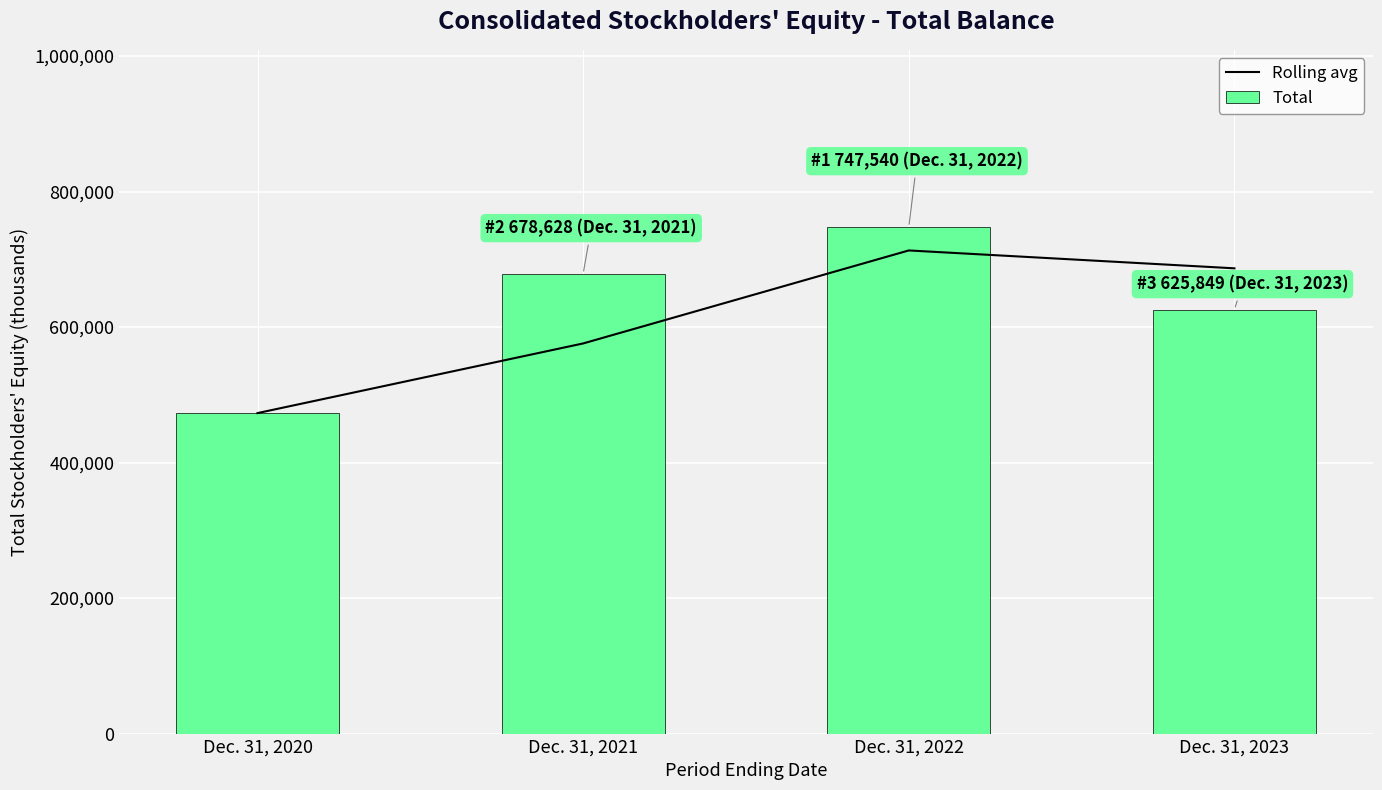

Reading right to left, list all the values displayed in this chart.

Rolling avg: Dec. 31, 2023=686694.5	Dec. 31, 2022=713084.0	Dec. 31, 2021=575821.5	Dec. 31, 2020=473015.0
Total: Dec. 31, 2023=625849.0	Dec. 31, 2022=747540.0	Dec. 31, 2021=678628.0	Dec. 31, 2020=473015.0